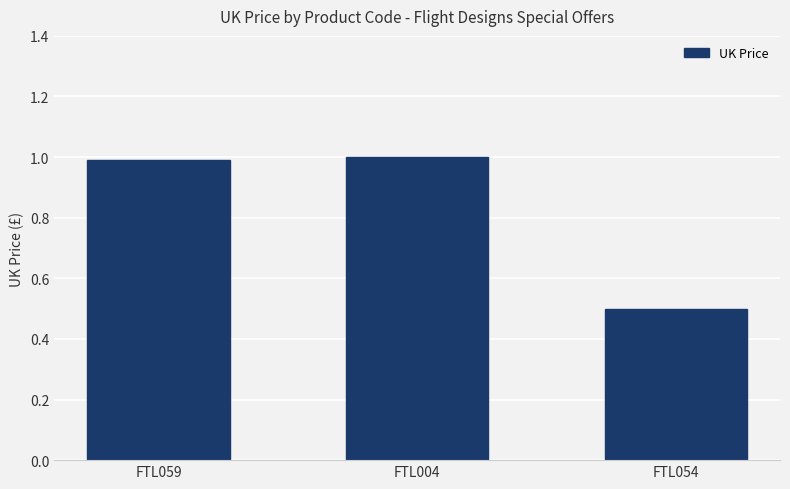

What is the difference between the second highest and minimum values?

0.5